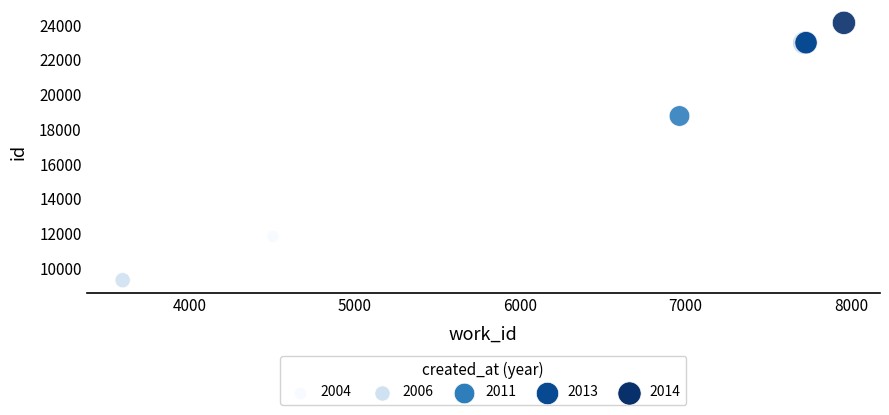

What Y value in the scatter plot is closest to 16727?

18771